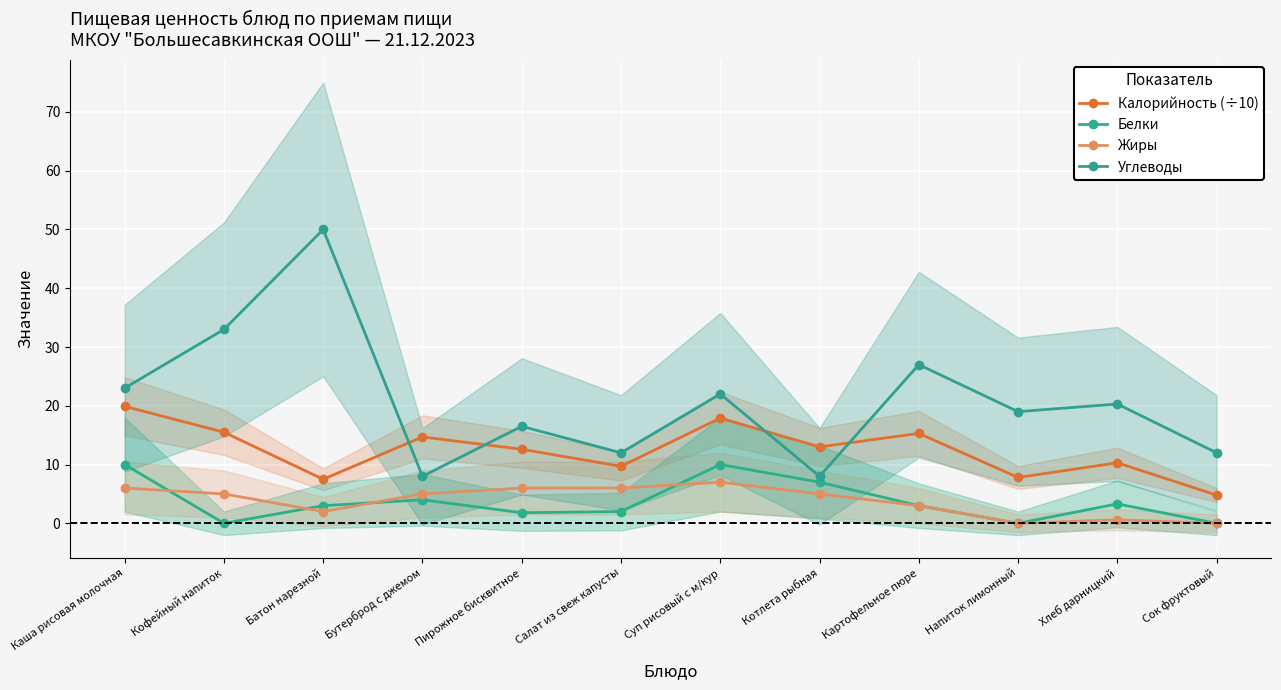

At which label does Калорийность (÷10) reach its minimum?

Сок фруктовый